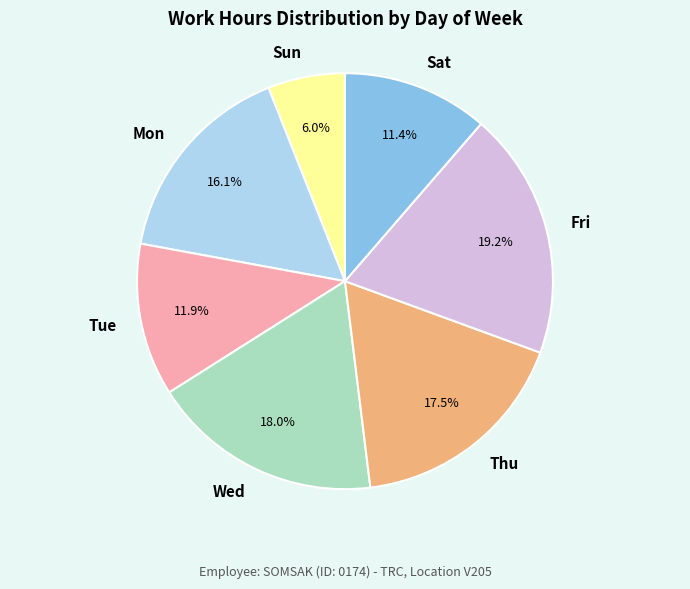

How many slices are in this pie chart?

7